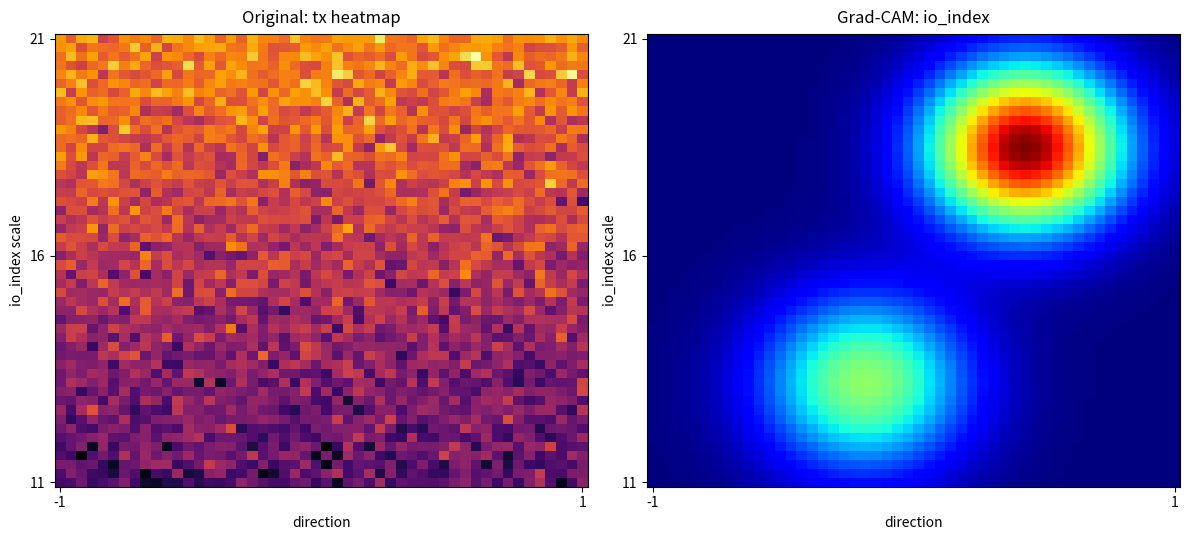

At how many categories does at least one series exceed 18?

1